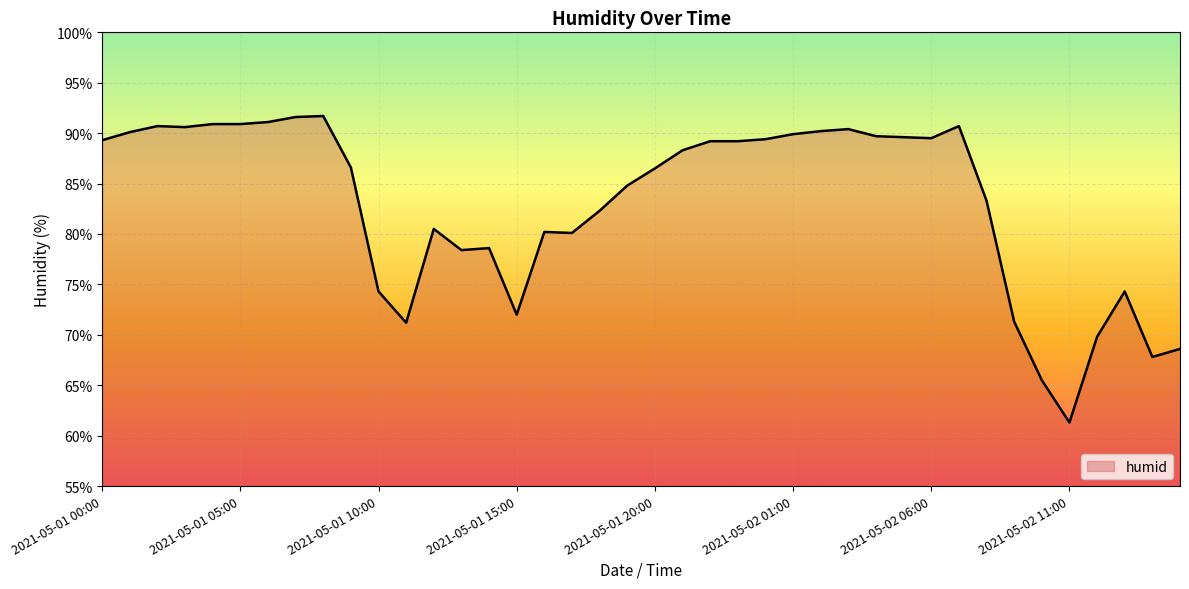

What is the smallest value displayed?

61.3